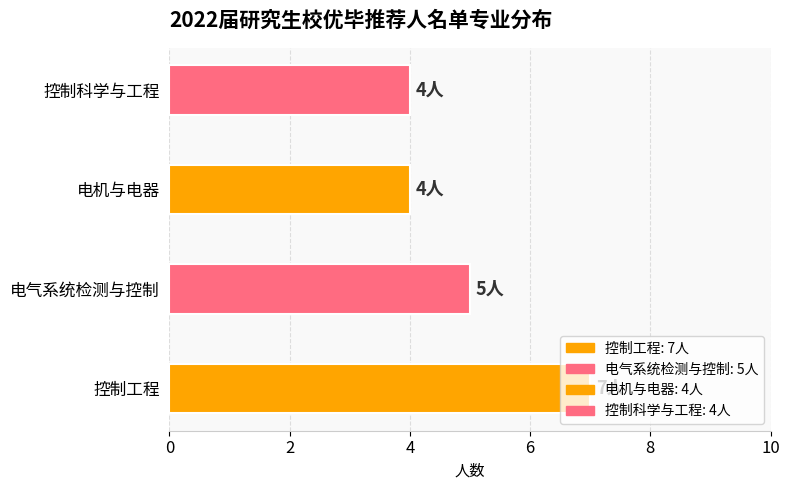

What is the minimum value shown in the chart?

4